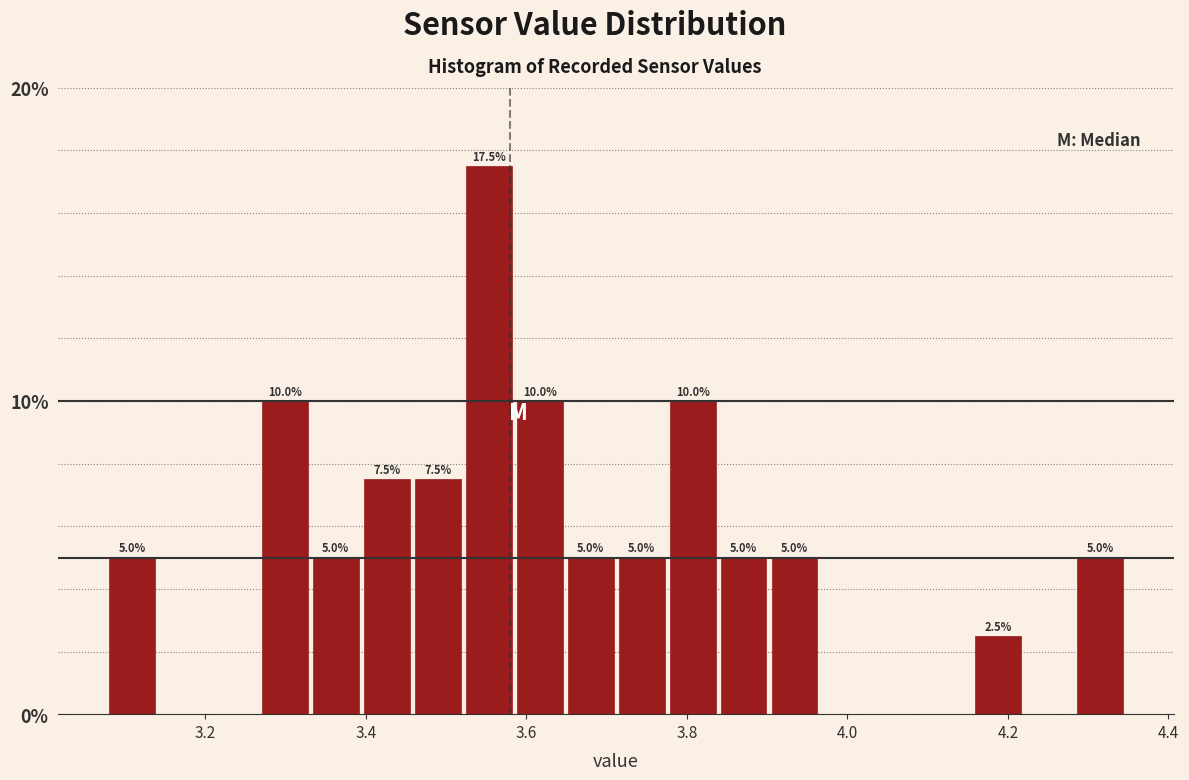

Read against the x-axis, roughly where is the centre of the tallest bar?

3.56